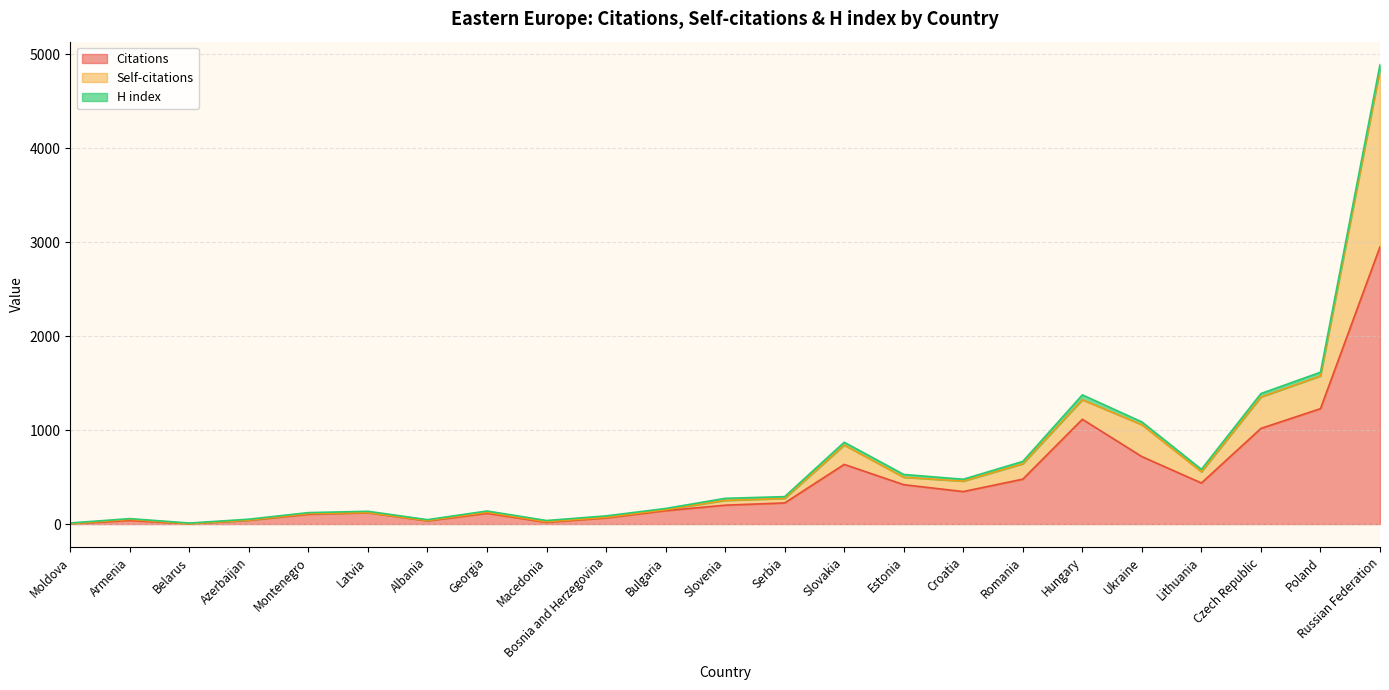

What is the spread (max minus min) of values at Latvia?

120